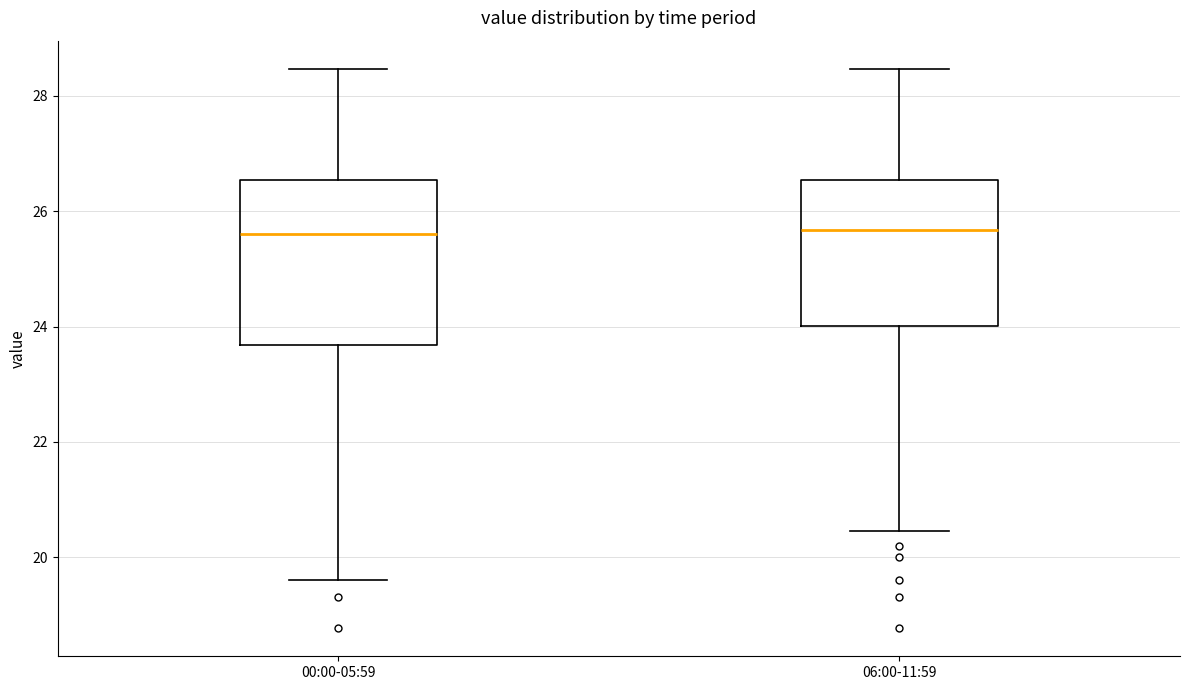

Which box is the tallest, from its lower edge to its upper edge?

00:00-05:59